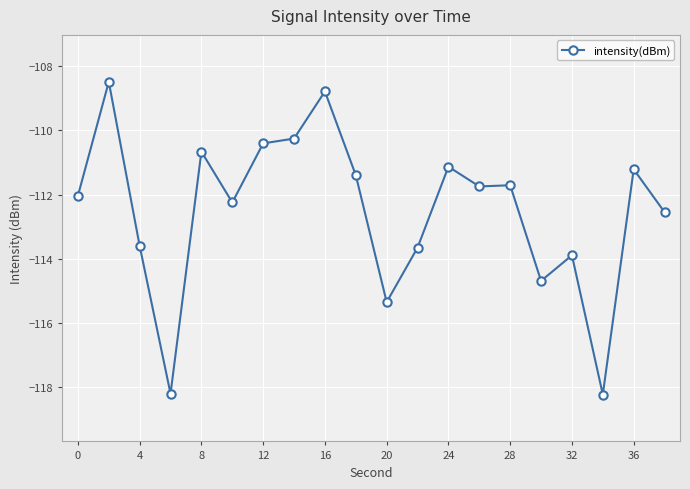

Does the chart display data point markers on the line(s)?

Yes